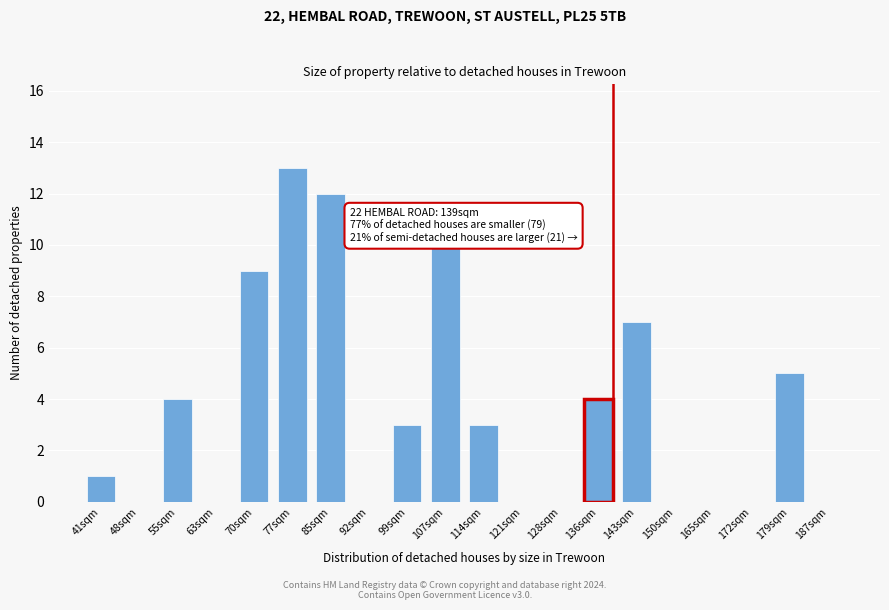

Reading left to right, list all the values displayed in this chart.

41sqm=1	48sqm=0	55sqm=4	63sqm=0	70sqm=9	77sqm=13	85sqm=12	92sqm=0	99sqm=3	107sqm=10	114sqm=3	121sqm=0	128sqm=0	136sqm=4	143sqm=7	150sqm=0	165sqm=0	172sqm=0	179sqm=5	187sqm=0